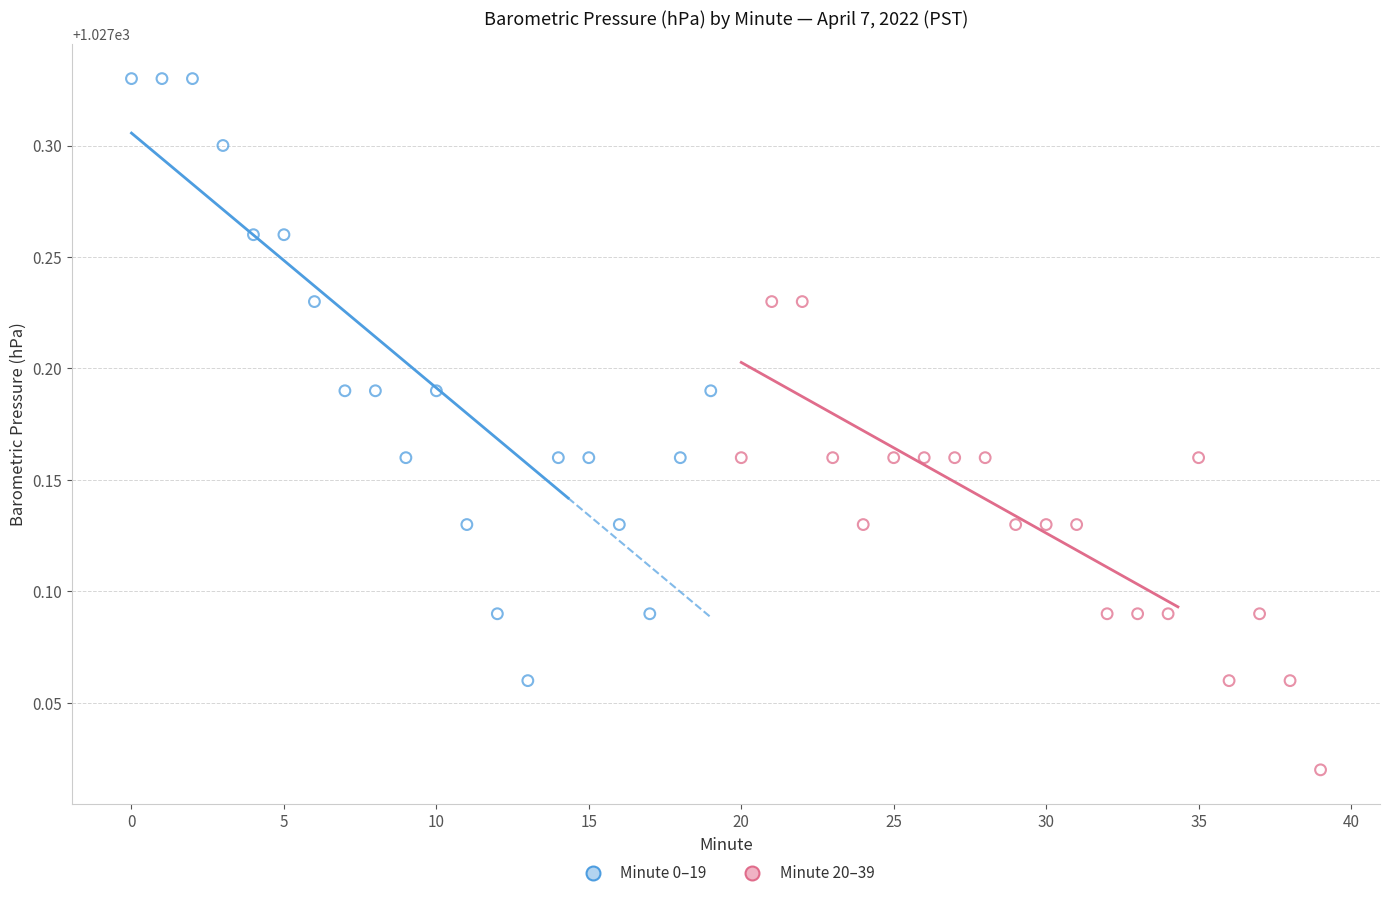

Which series reaches the maximum Y coordinate?

Minute 0–19